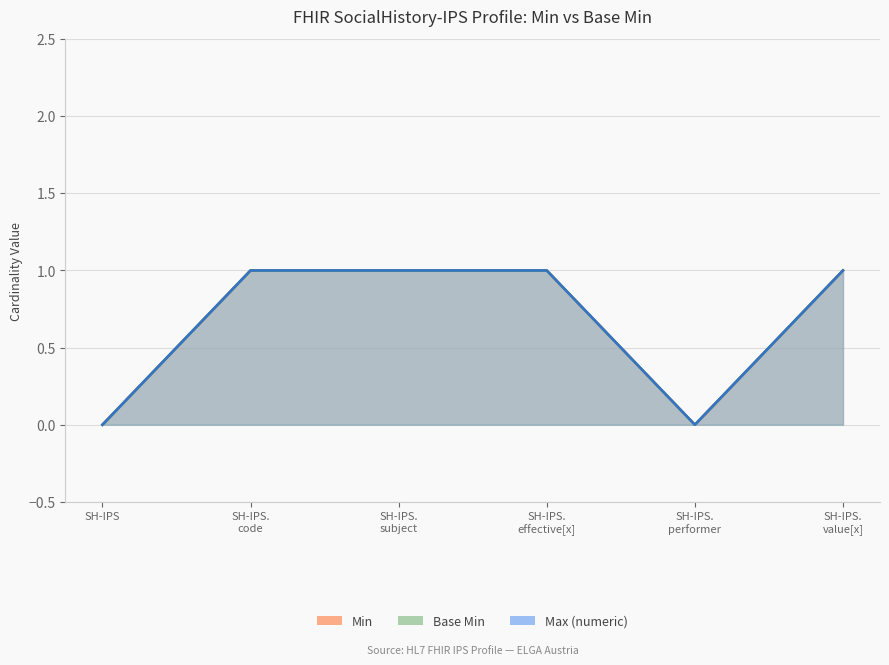

What is the sum of all Min values?

4